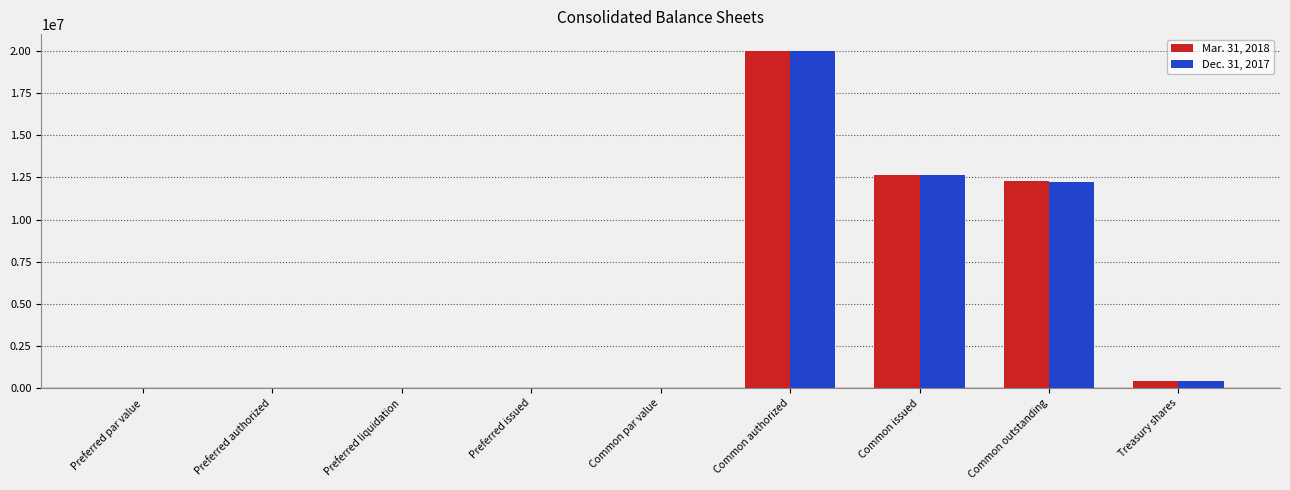

The value of Mar. 31, 2018 at Common issued is 3074202. True or false?

False